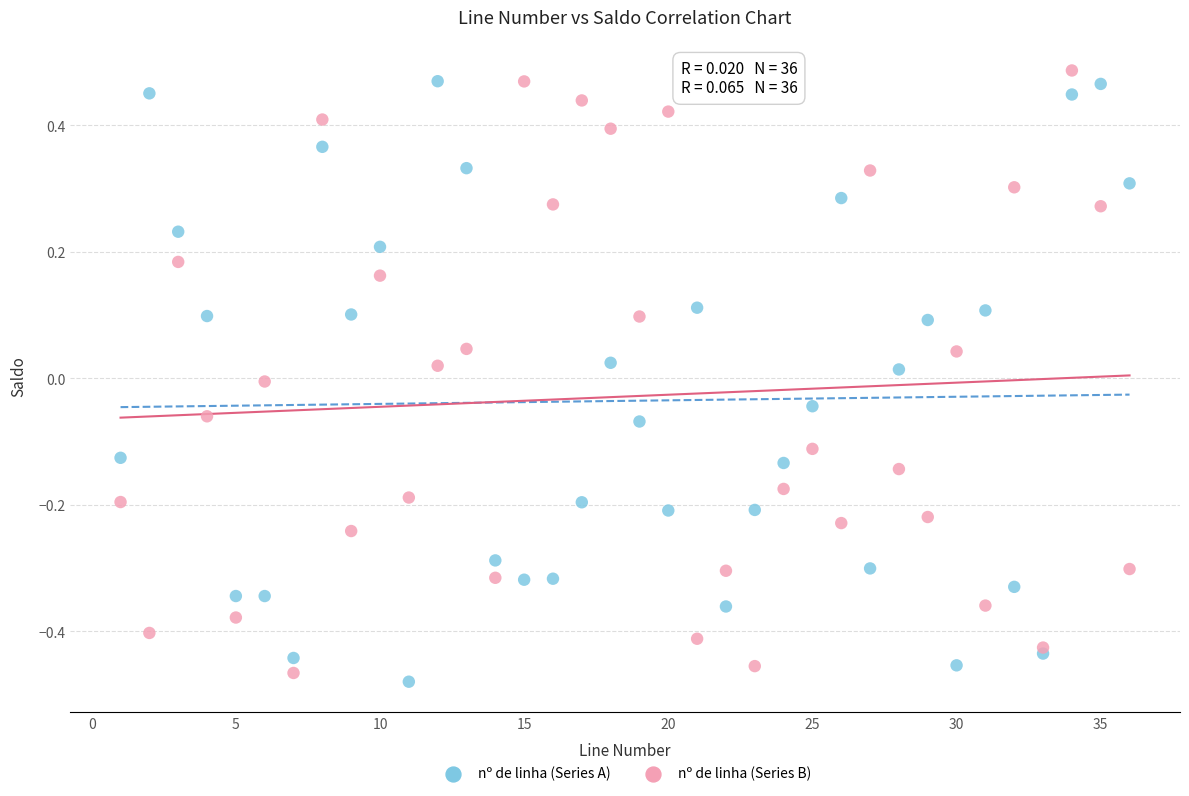

Which series contains the highest Y value?

nº de linha (Series B)